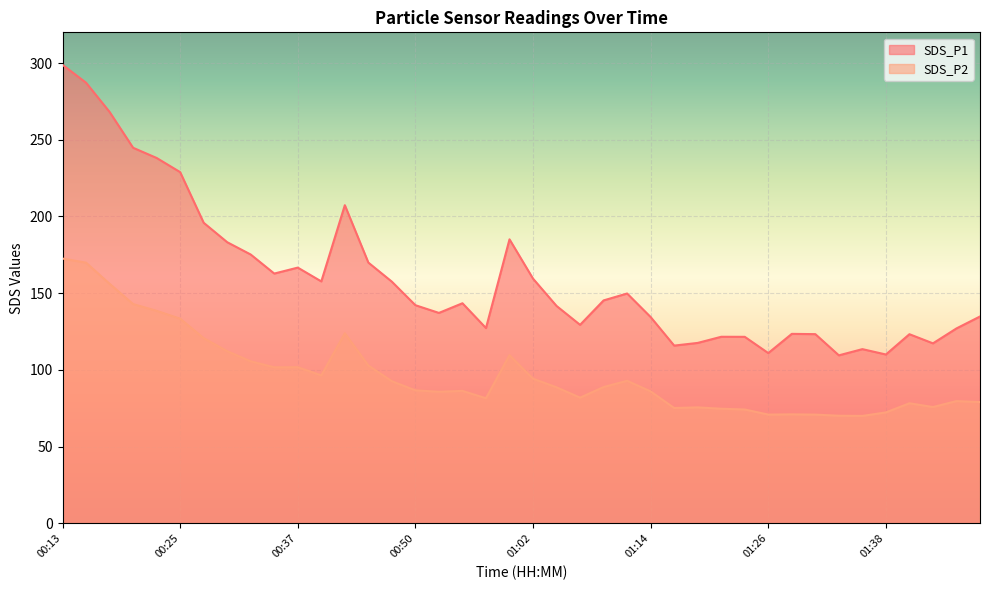

Which series has the largest total across all categories?

SDS_P1